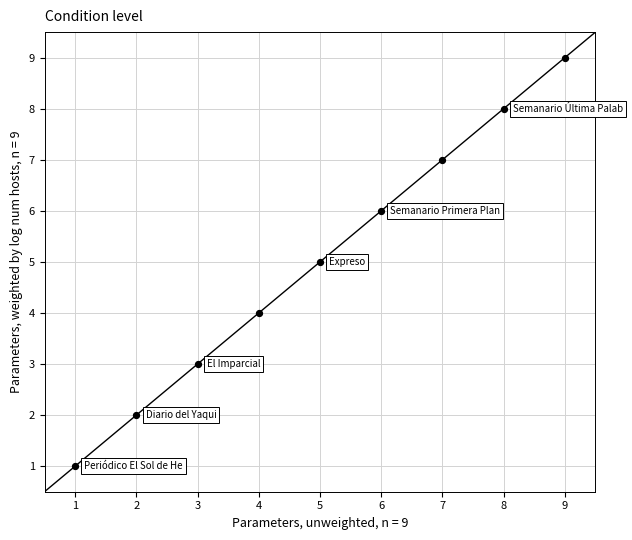

What is the range of X values (max minus min)?

8